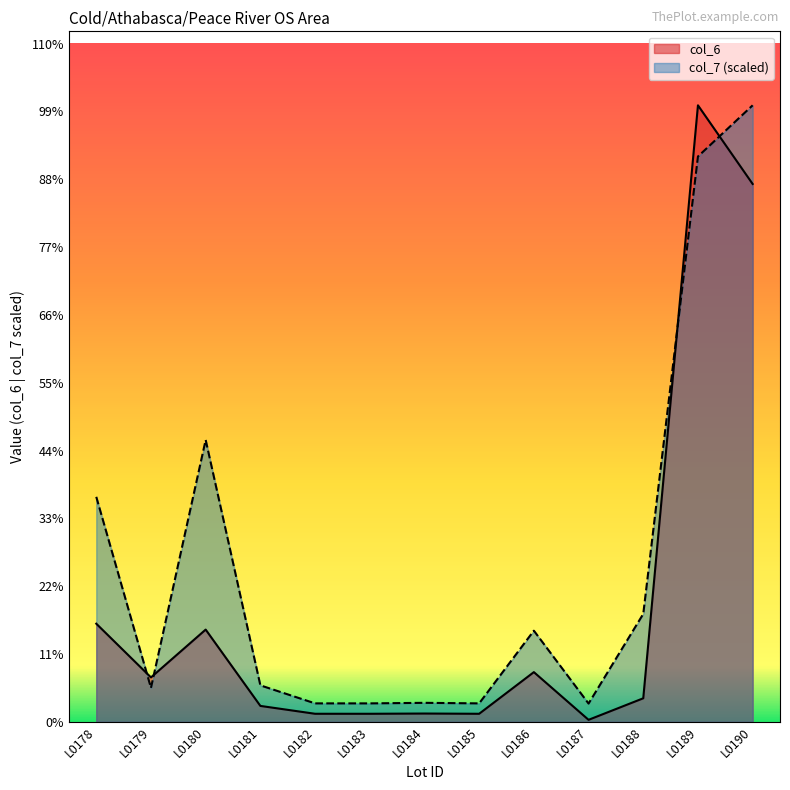

Reading left to right, list all the values displayed in this chart.

col_6: L0178=112568.3	L0179=50941.4	L0180=105790.1	L0181=18245.1	L0182=9228.8	L0183=9223.7	L0184=9500.2	L0185=9223.7	L0186=57008.0	L0187=2282.9	L0188=26997.8	L0189=707200.0	L0190=616960.0
col_7: L0178=258066.4	L0179=38928.3	L0180=323369.4	L0181=41827.5	L0182=21157.3	L0183=21145.6	L0184=21779.4	L0185=21145.6	L0186=104554.1	L0187=20934.3	L0188=123786.4	L0189=648511.2	L0190=707200.0